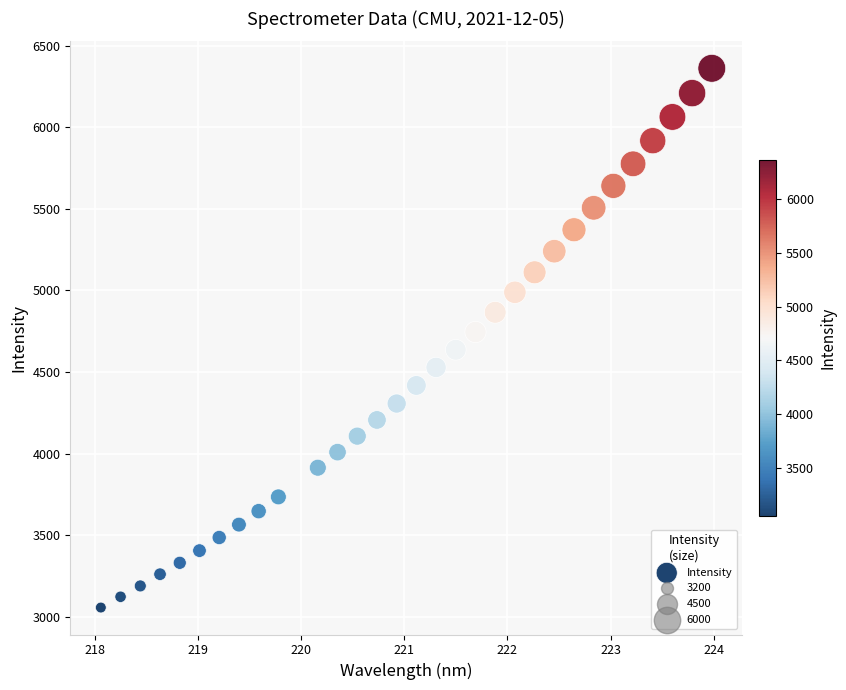

What is the range of Y values (max minus min)?

3303.2